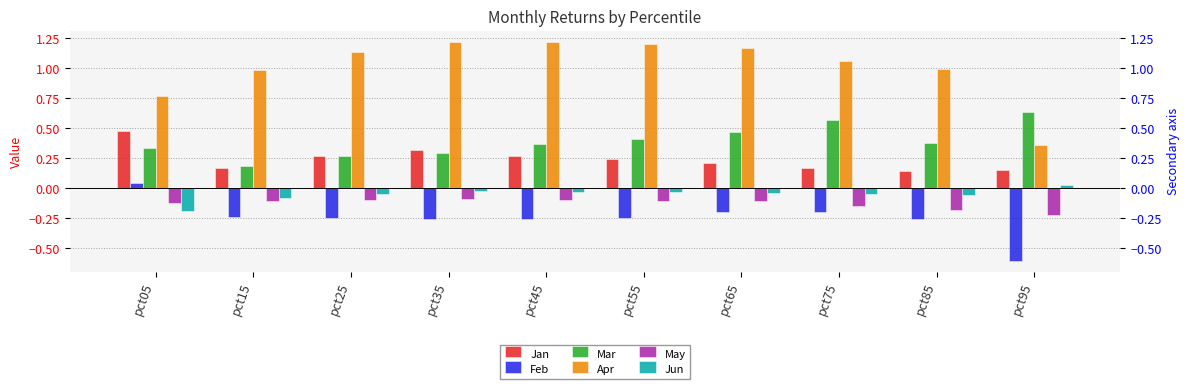

The value of Apr at pct75 is 1.1. True or false?

True